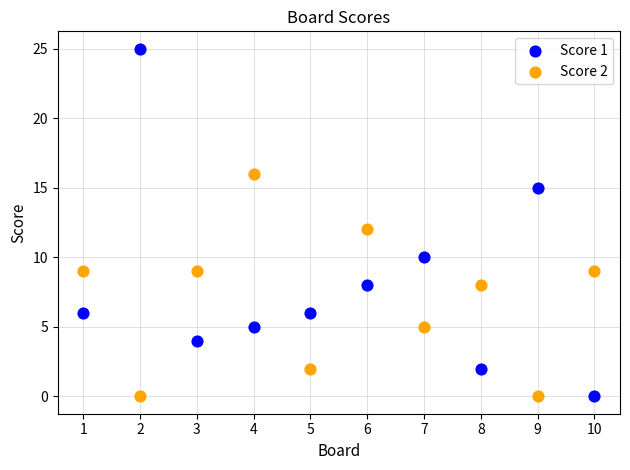

Which series contains the highest Y value?

Score 1